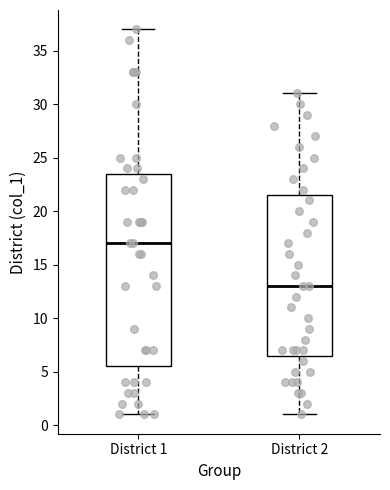

Reading left to right, transcribe this box plot: for each box, give where its median line is, the range the box spans, and where its two whiskers end, as read against the y-axis. The values are not printed on the chart, so give them approximately, as read against the axis.

District 1: median 17.0, box 5.5 to 23.5, whiskers 1.0 to 37.0
District 2: median 13.0, box 6.5 to 21.5, whiskers 1.0 to 31.0